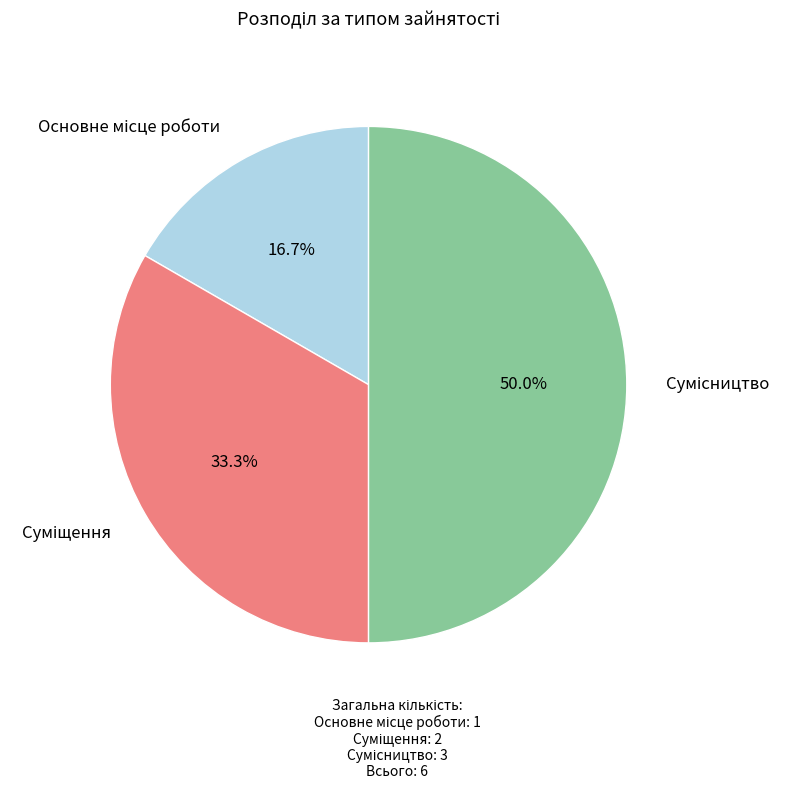

How many segments does this pie chart have?

3